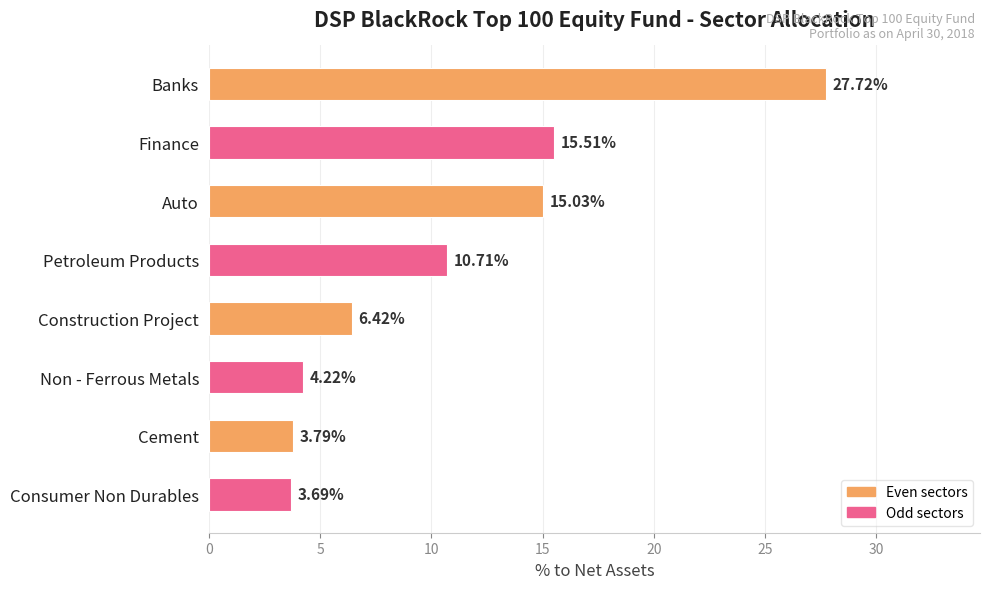

What is the change in value from Auto to Consumer Non Durables?

-11.3